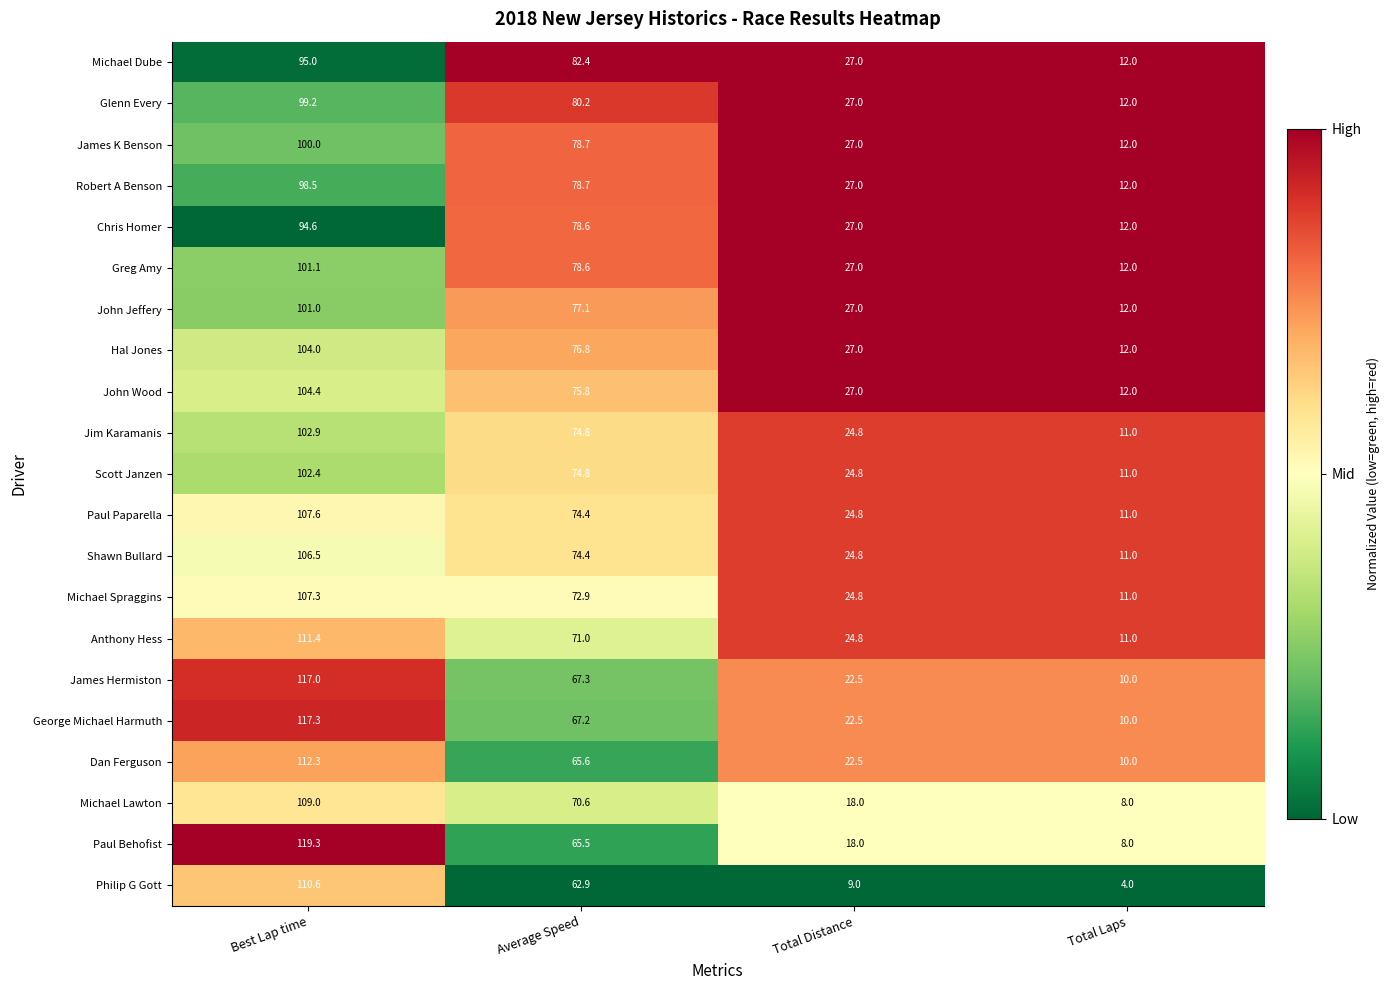

Rank the categories by John Wood value from highest to lowest.

Best Lap time, Average Speed, Total Distance, Total Laps